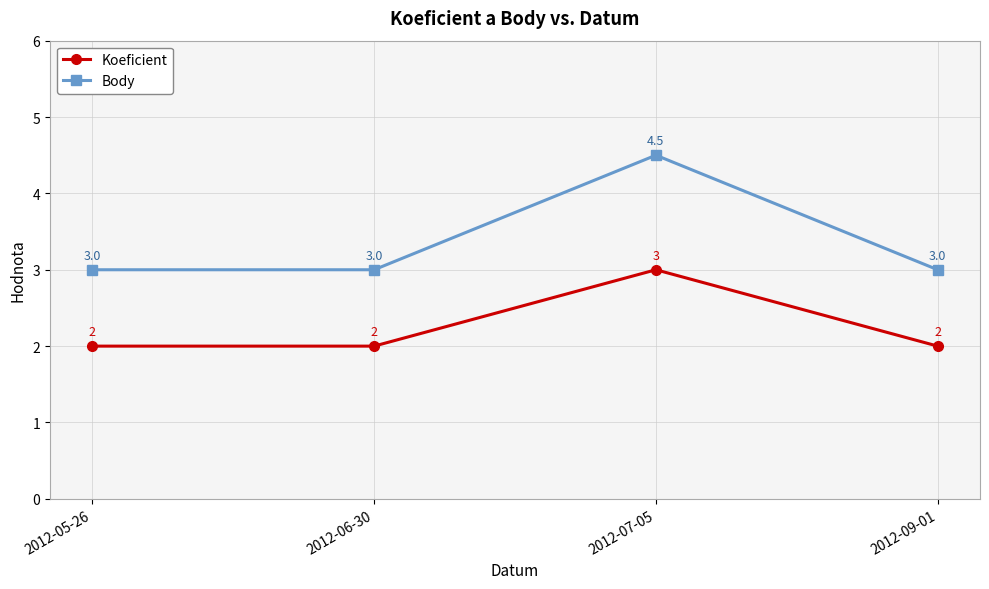

What position from the right is 2012-07-05?

2